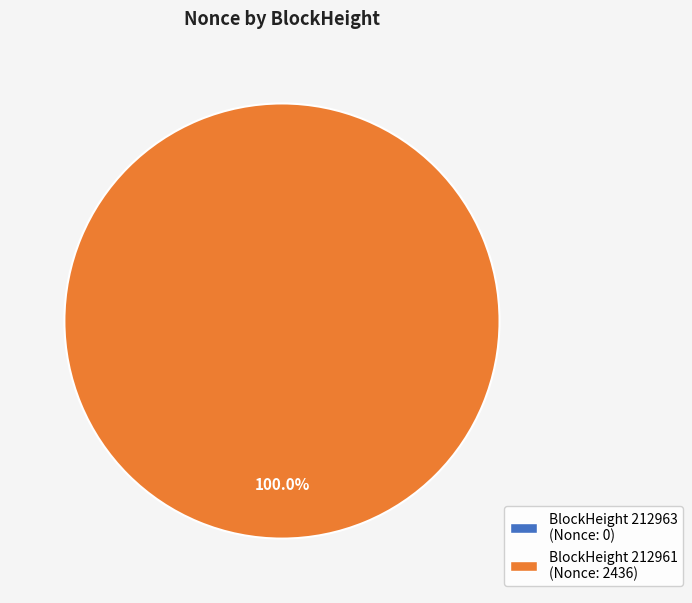

To the nearest percent, what is the difference between the 212963 and 212961 slice percentages?

100%